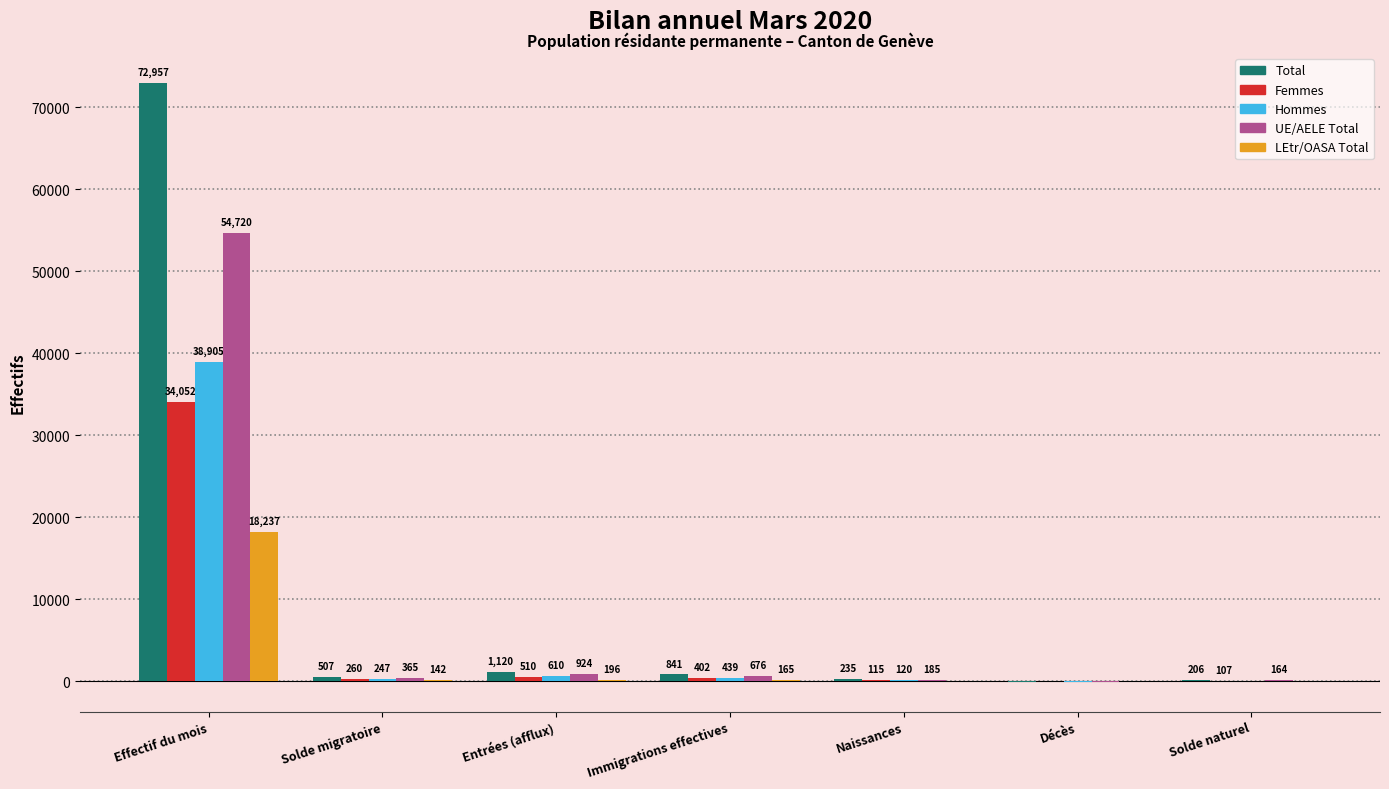

Between Effectif du mois and Solde migratoire, which series saw the biggest shift?

Total